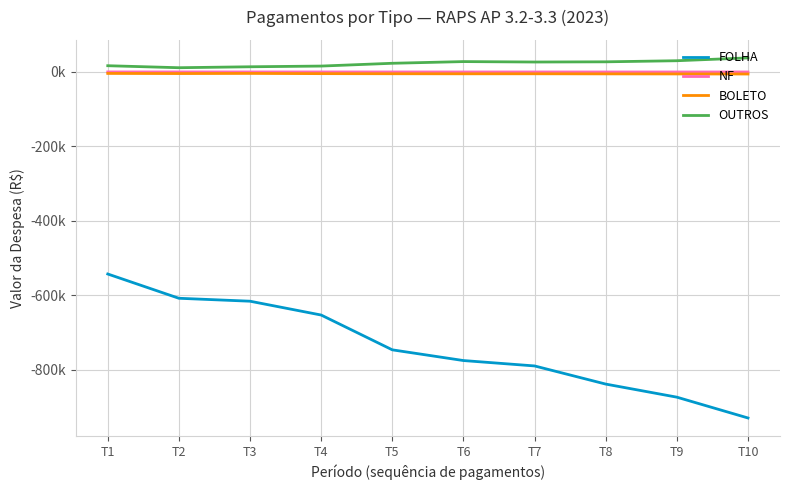

True or false: BOLETO and OUTROS cross at least once.

False